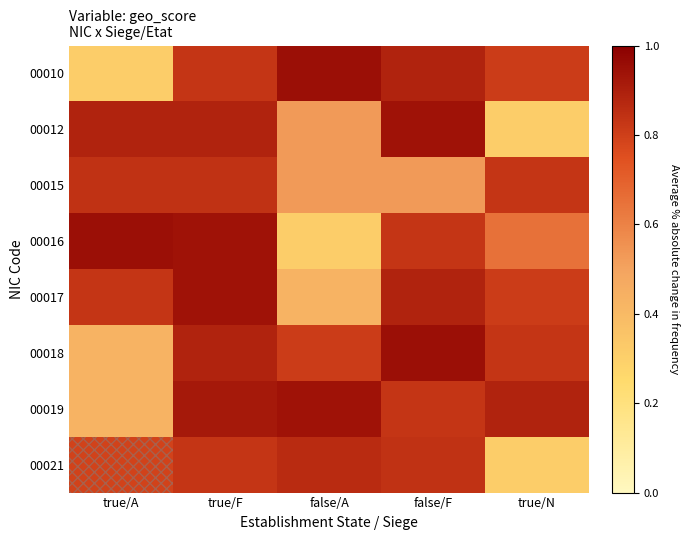

What is the total value across all series at false/F?

6.7